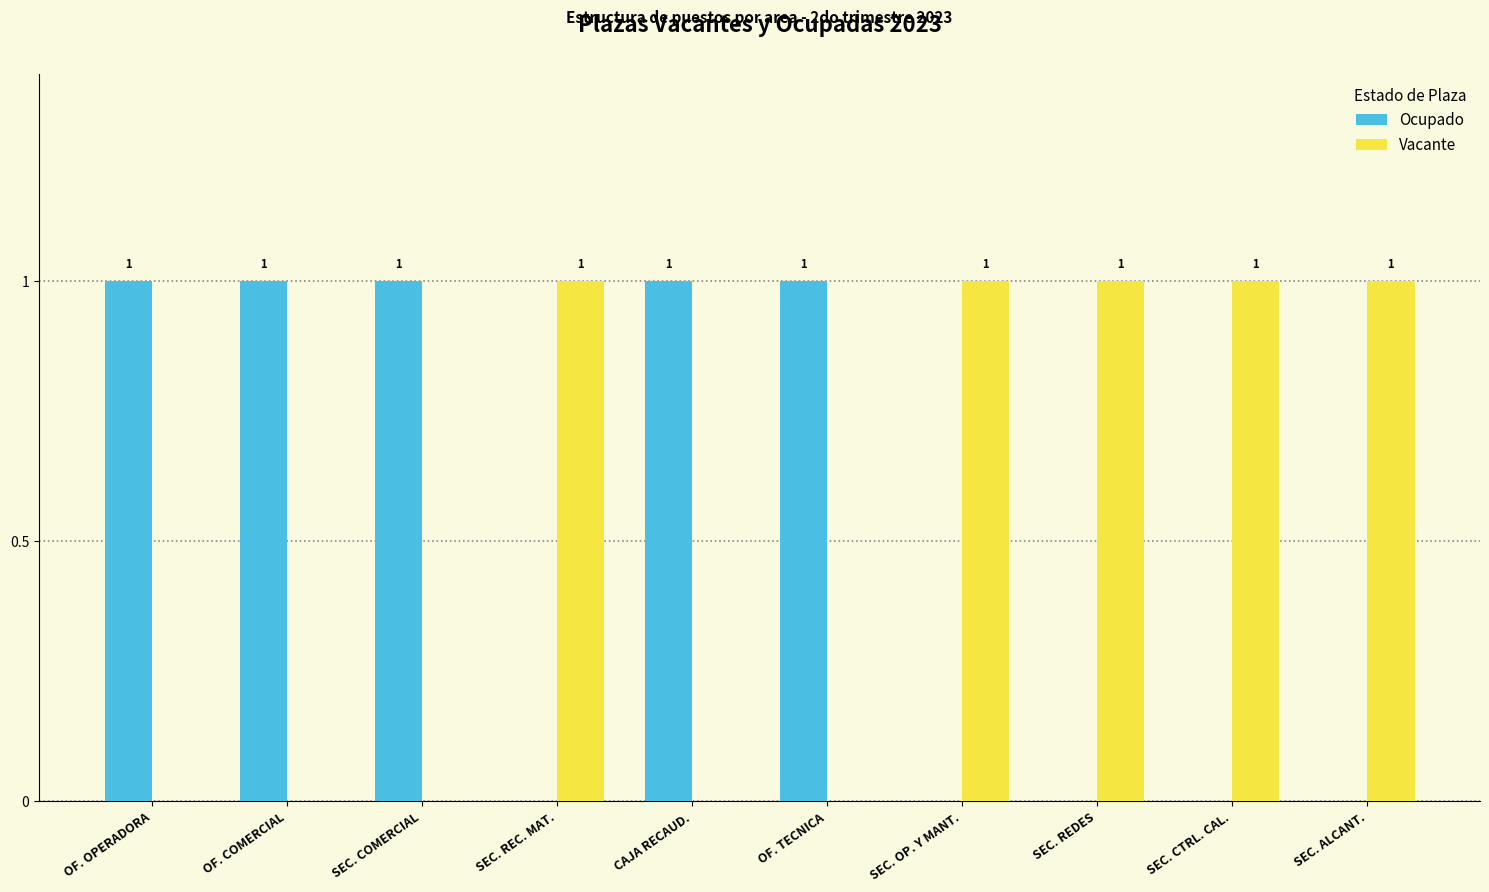

How many Vacante values are between 0 and 1?

10